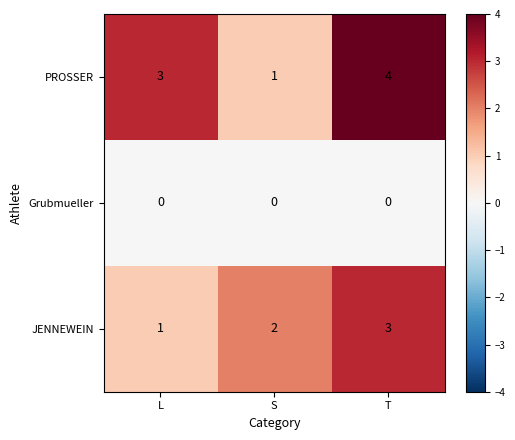

How many series are shown in this chart?

3